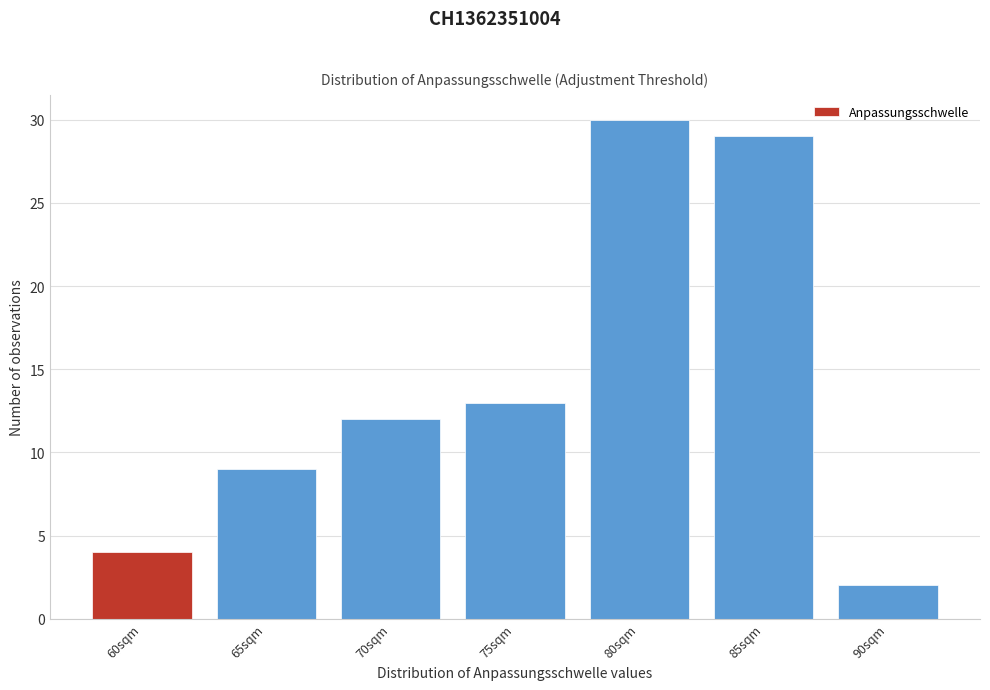

Reading left to right, list all the values displayed in this chart.

60sqm=4	65sqm=9	70sqm=12	75sqm=13	80sqm=30	85sqm=29	90sqm=2